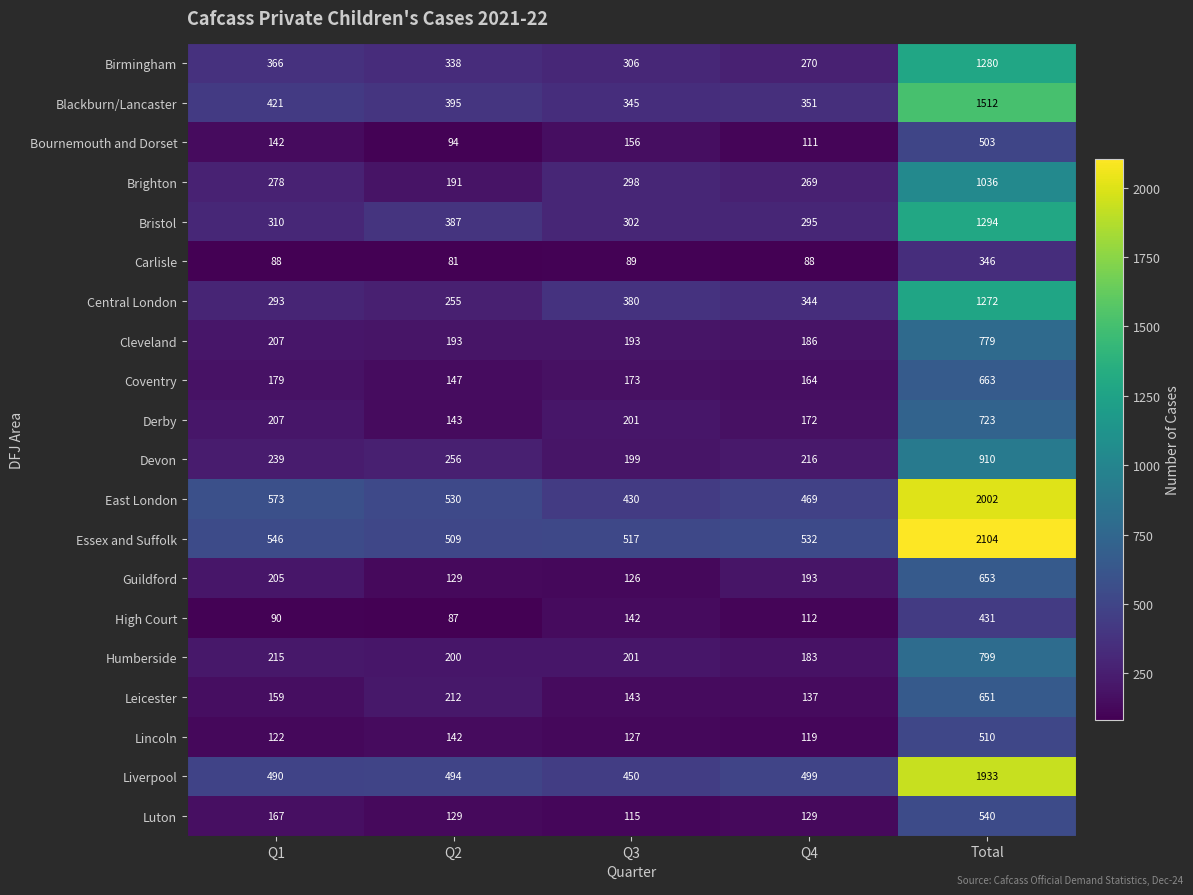

Between Q2 and Q3, which series saw the biggest shift?

Central London